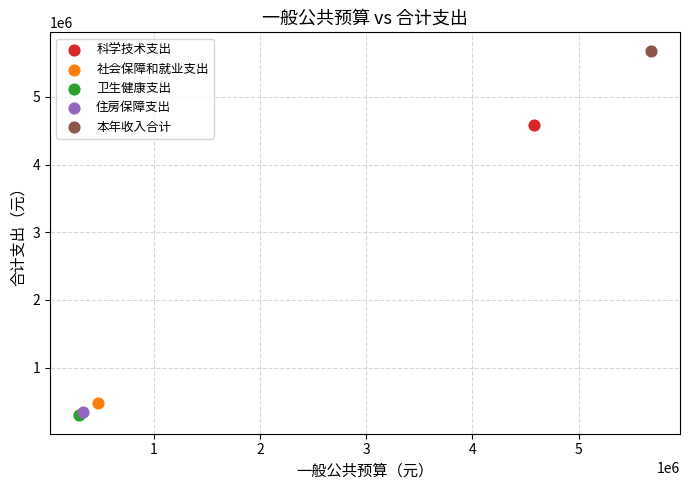

Which series contains the highest Y value?

本年收入合计